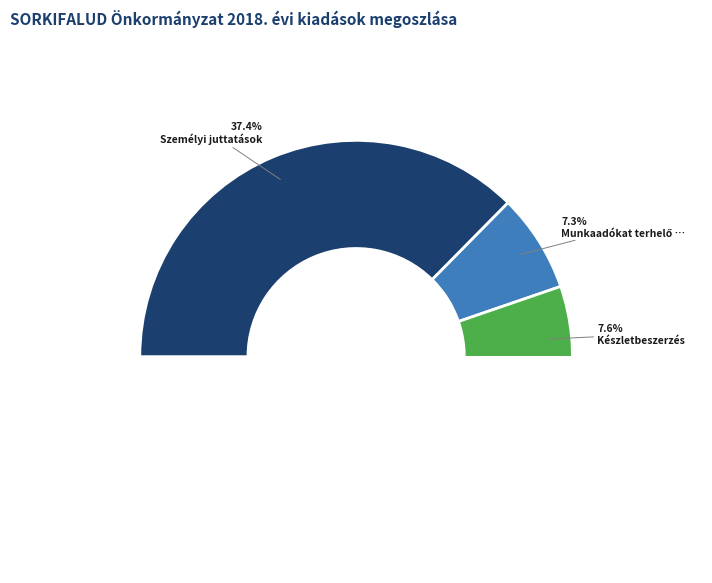

To the nearest percent, what percentage of the pie is Személyi juttatások?

37%